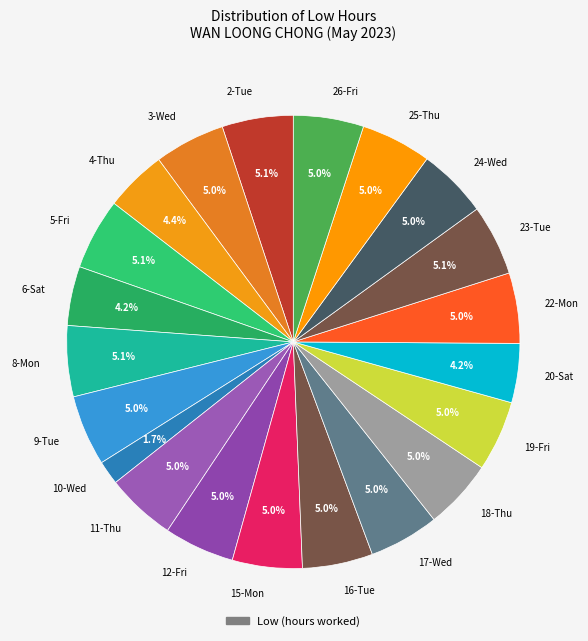

What percentage is the 17-Wed slice, to the nearest percent?

5%